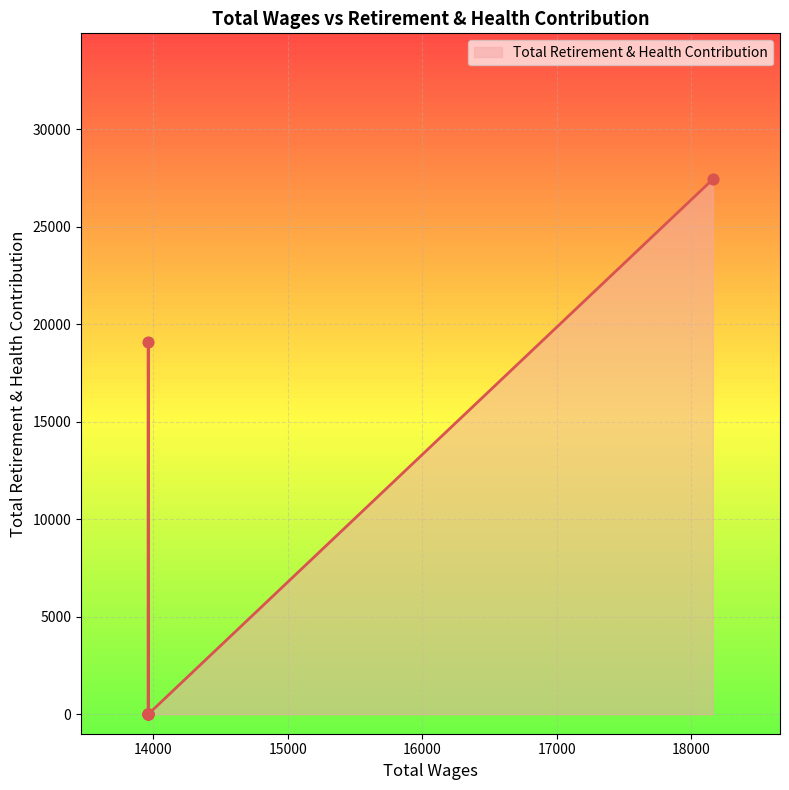

Between 13962.0 and 13962.0, which is larger?

13962.0